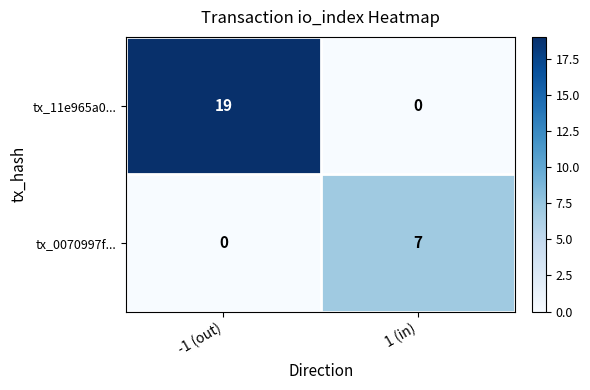

Reading left to right, extract all data points from this chart.

tx_11e965a0...: 19	0
tx_0070997f...: 0	7